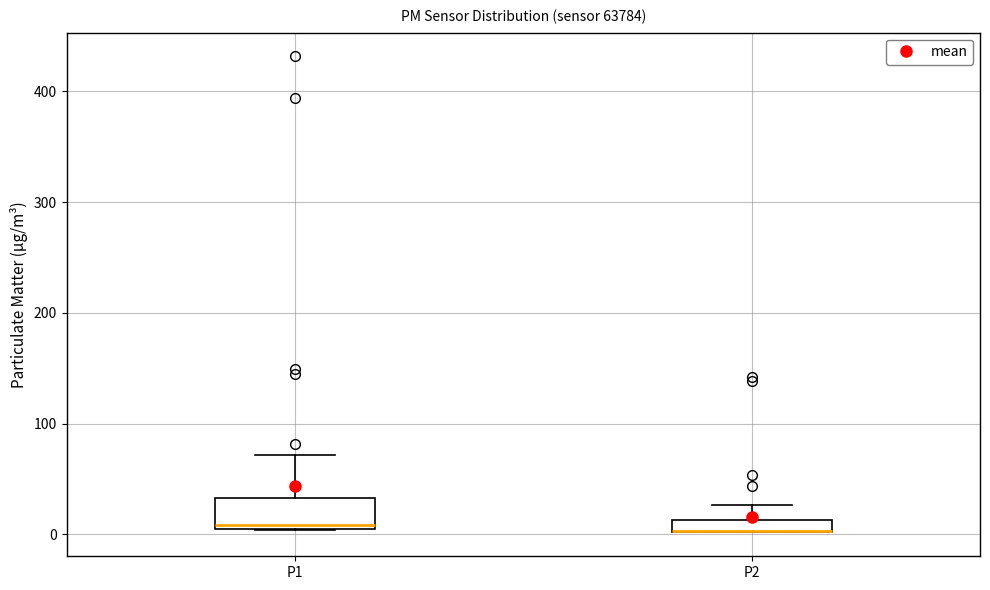

Where is the lower edge of the box for P1 on the y-axis? The values are not printed on the chart, so give them approximately, as read against the axis.

0